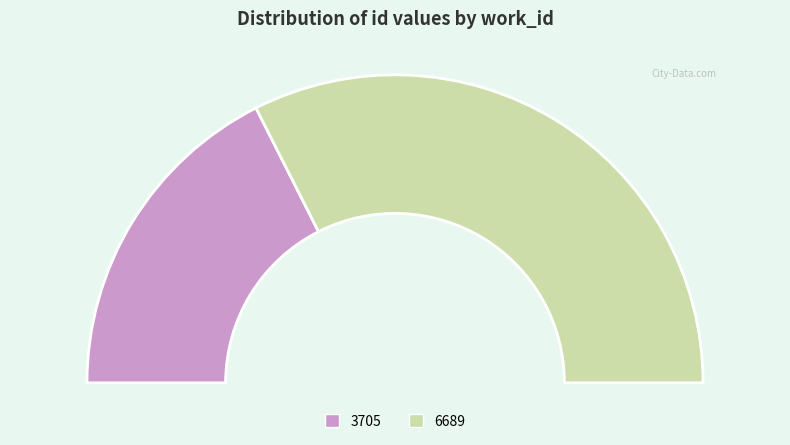

To the nearest percent, what is the average slice percentage?

50%